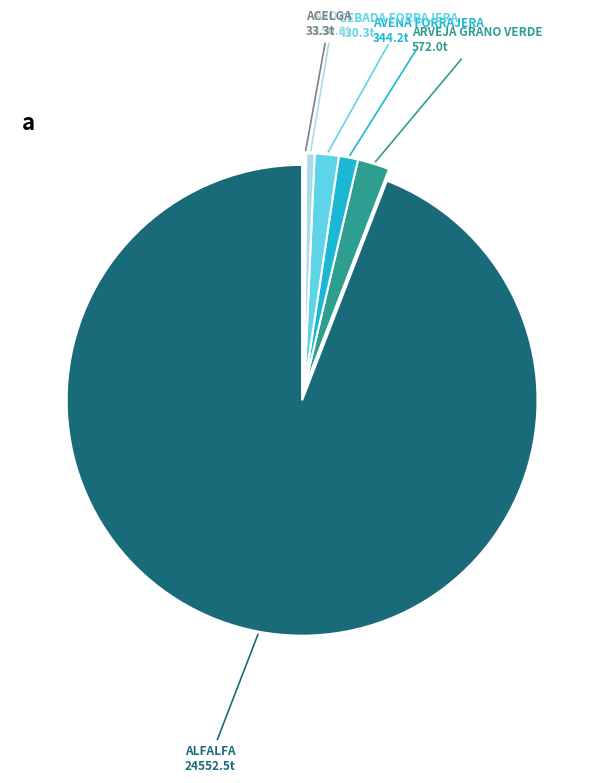

Is there any slice that represents more than half of the pie?

Yes